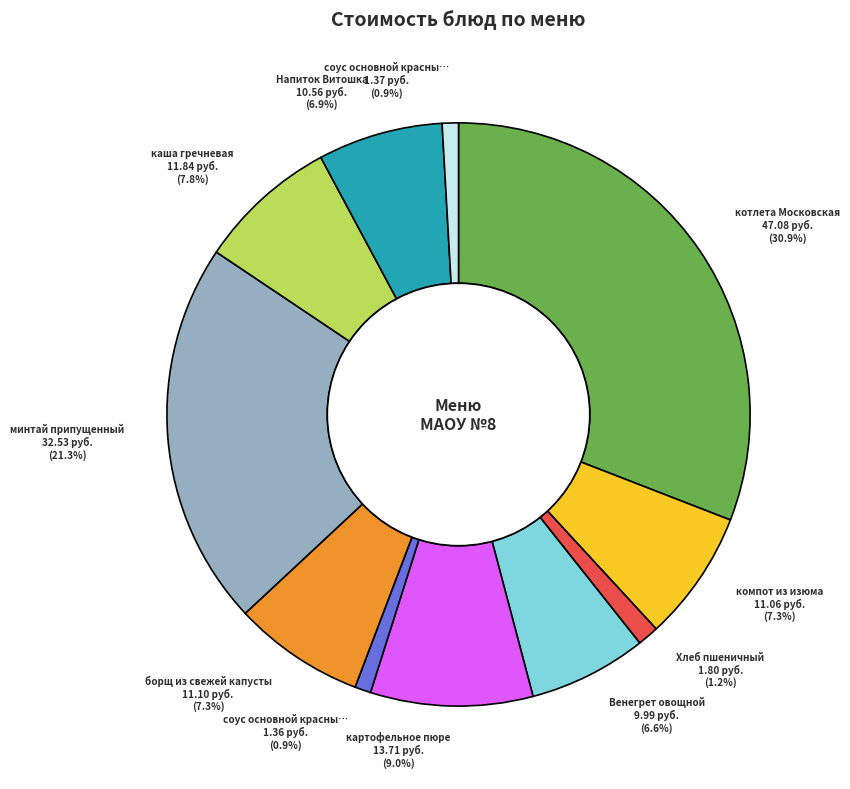

Is there any slice that represents more than half of the pie?

No